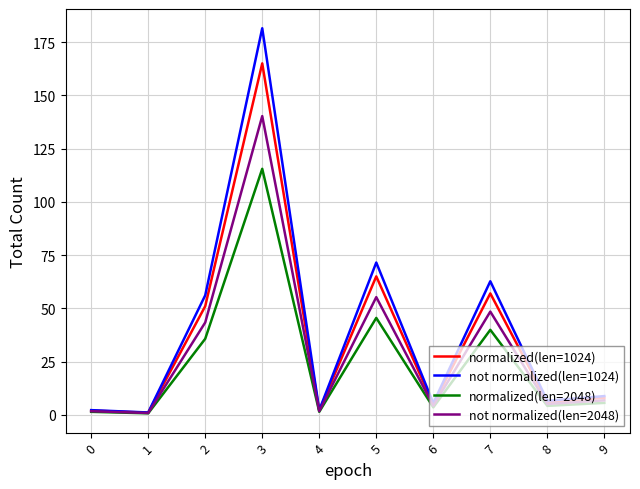

Which series has the largest total across all categories?

not normalized(len=1024)